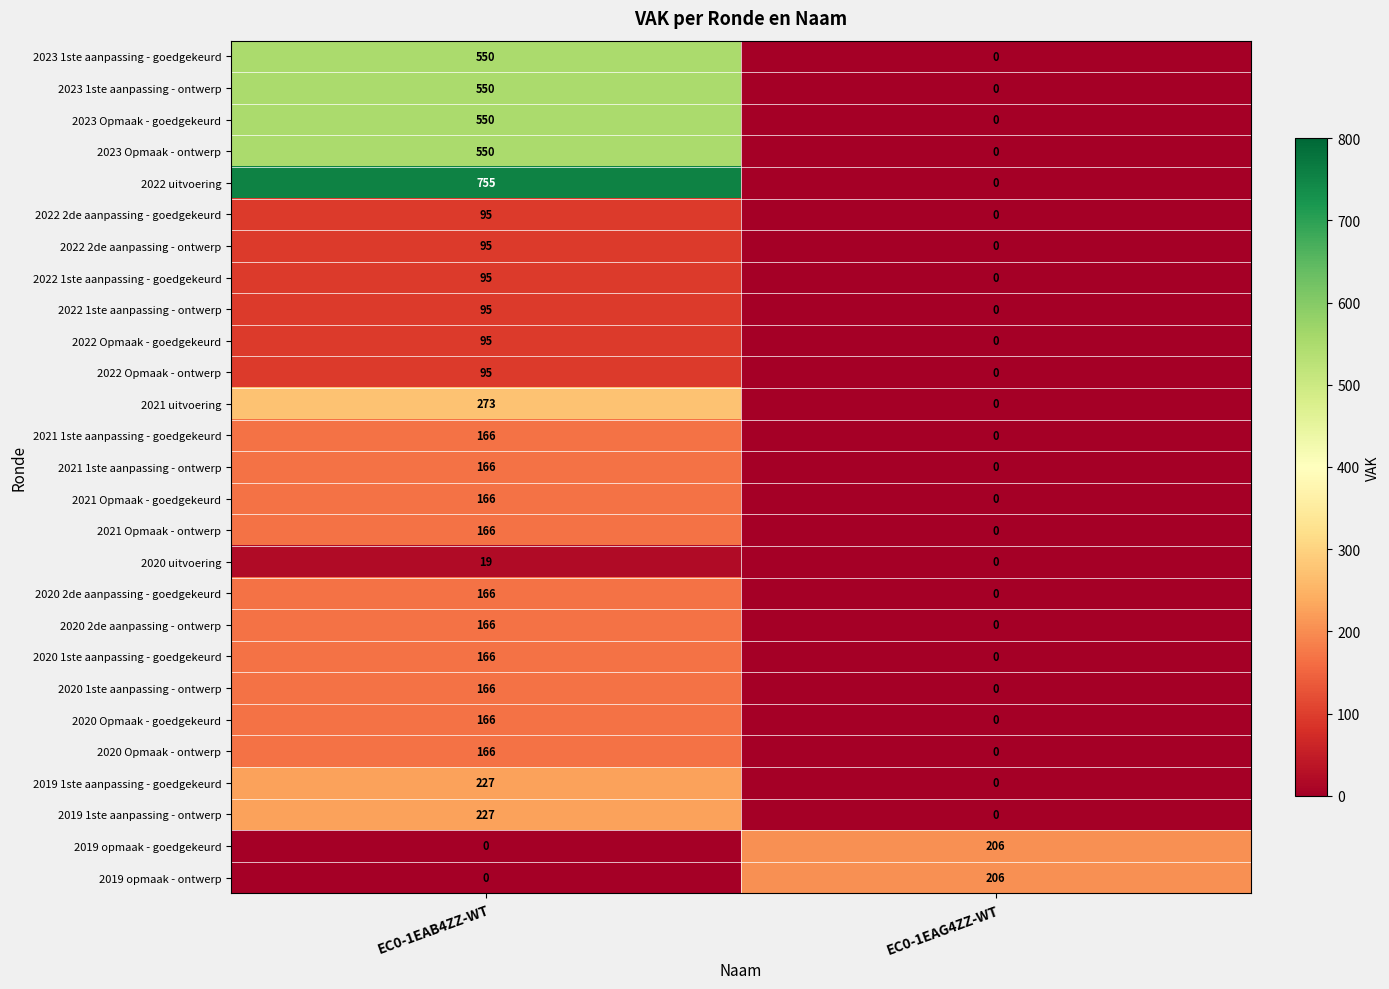

What is the greatest value displayed?

755